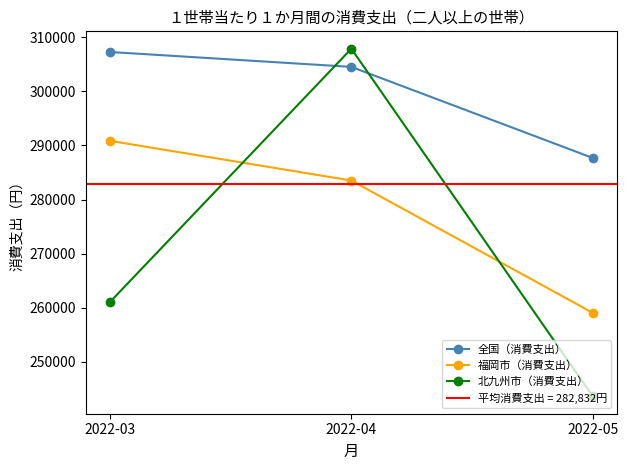

Reading right to left, what are all the values shown in this chart?

全国（消費支出）: 287687	304510	307261
福岡市（消費支出）: 259077	283516	290851
北九州市（消費支出）: 243656	307865	261068